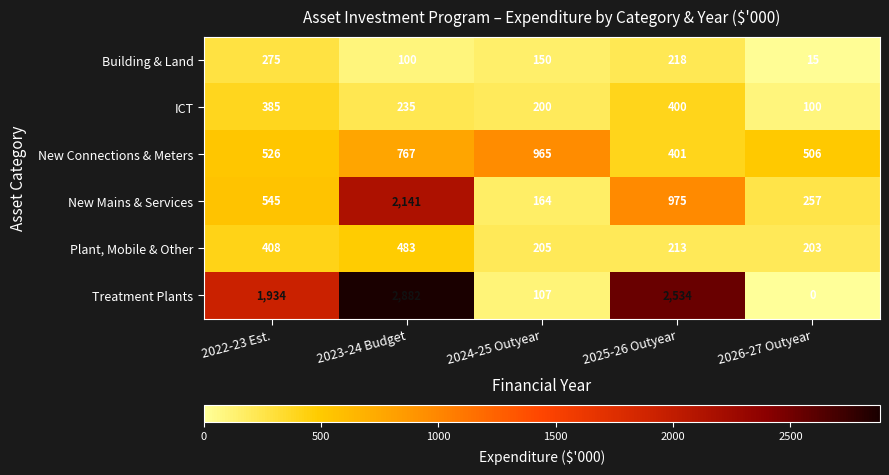

Is it true that New Mains & Services equals 142 at 2026-27 Outyear?

False